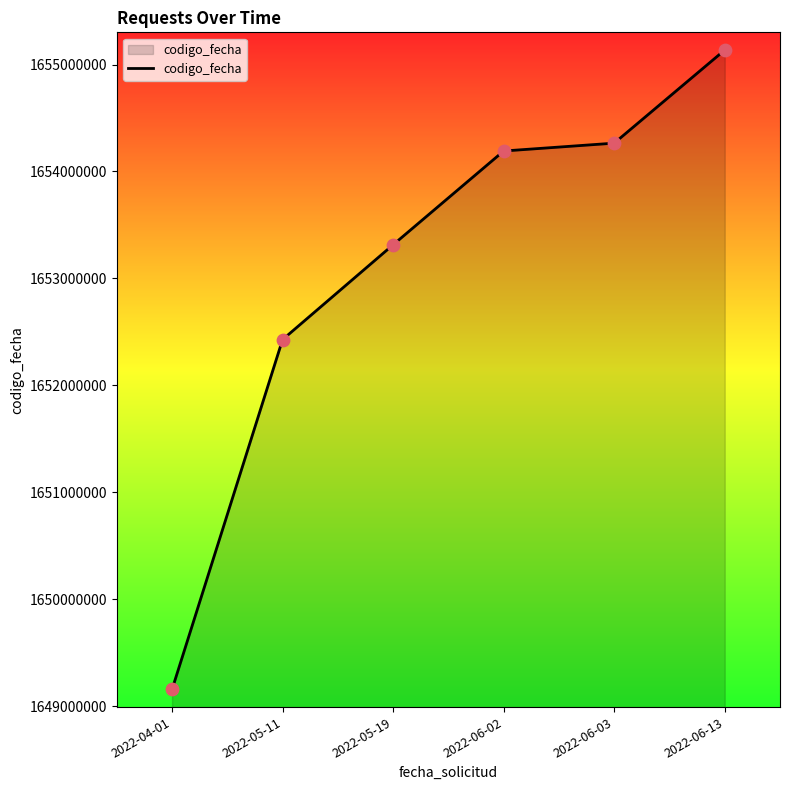

Which has a higher value, 2022-06-13 or 2022-06-02?

2022-06-13